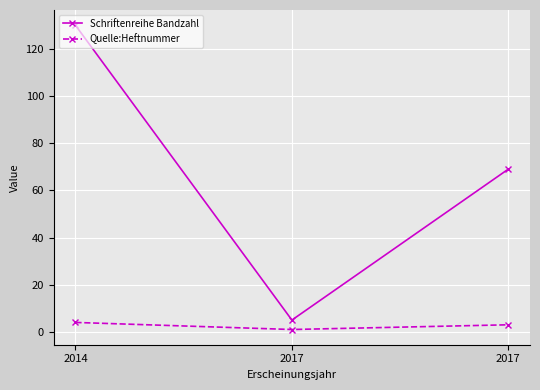

How many values in the Schriftenreihe Bandzahl series are below 69?

1